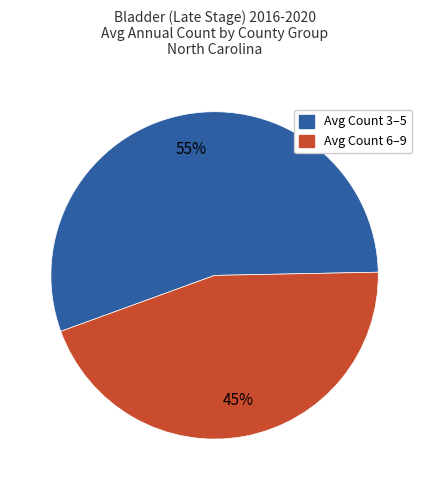

Does any single category account for the majority?

Yes